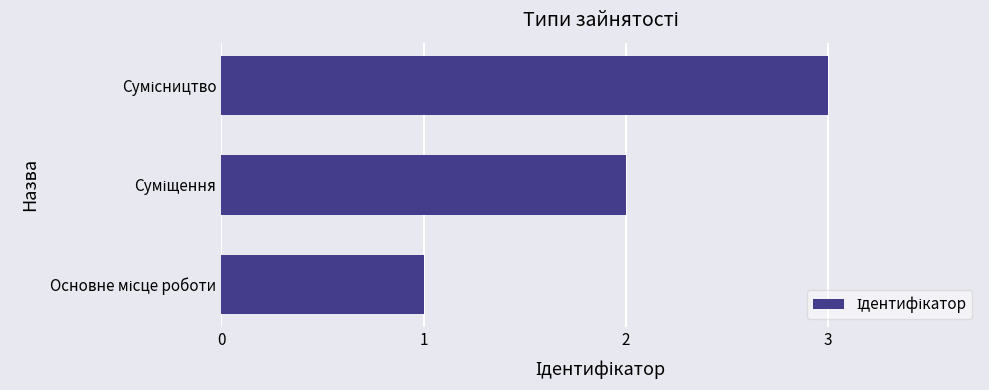

What is the difference between the second highest and minimum values?

1